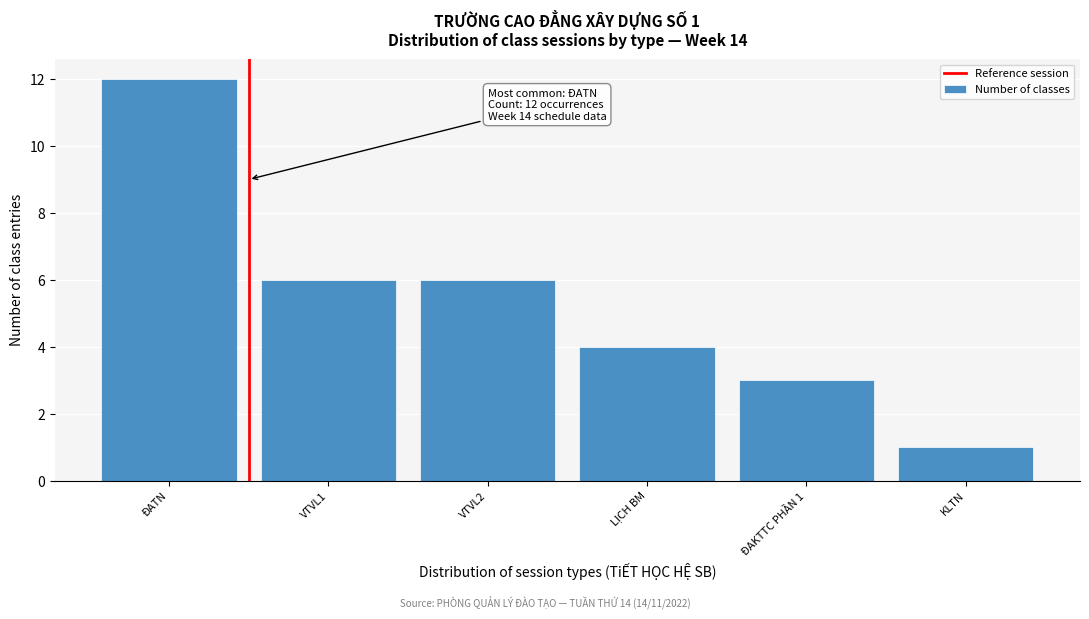

Reading left to right, extract all data points from this chart.

12	6	6	4	3	1